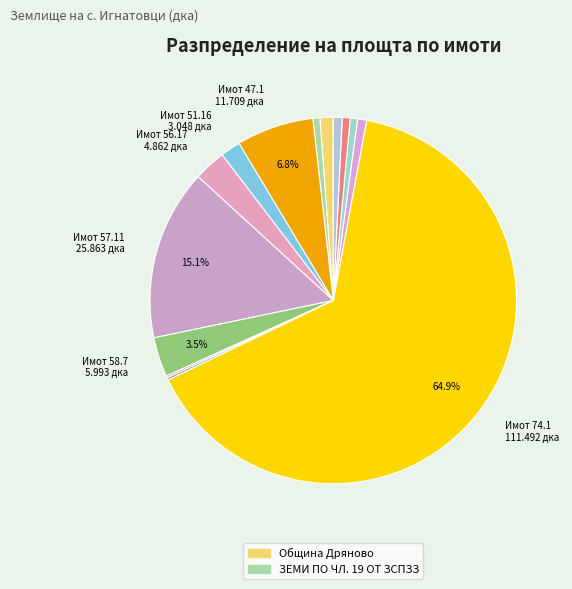

What is the total percentage of 56.17 and 92.8?

3.5%